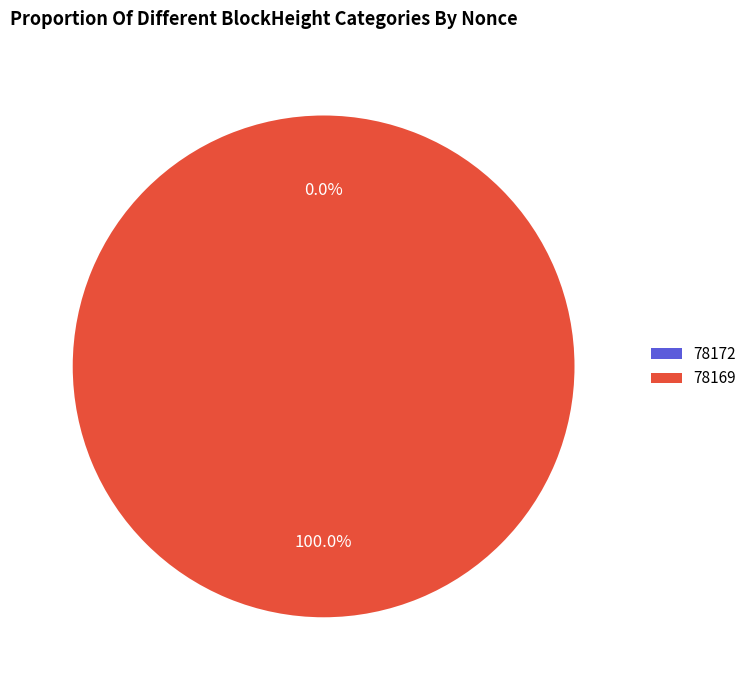

Is there any slice that represents more than half of the pie?

Yes